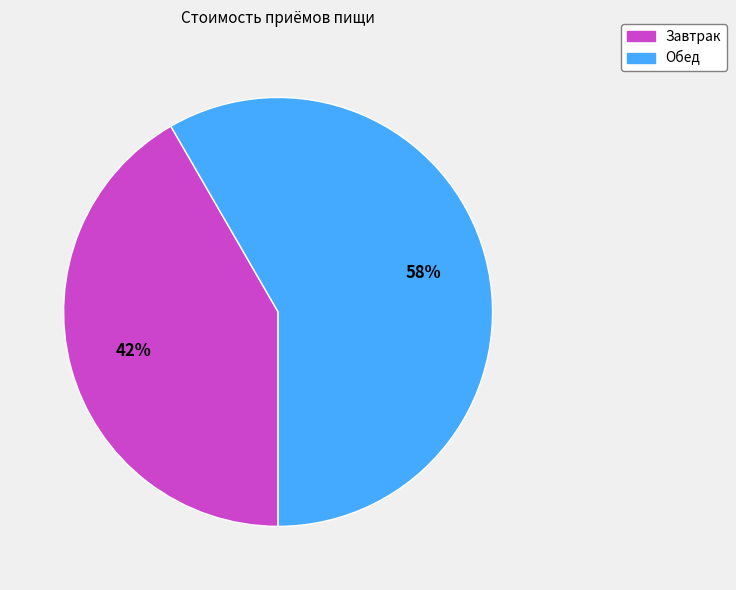

Is it true that Завтрак is 42% of the pie?

True